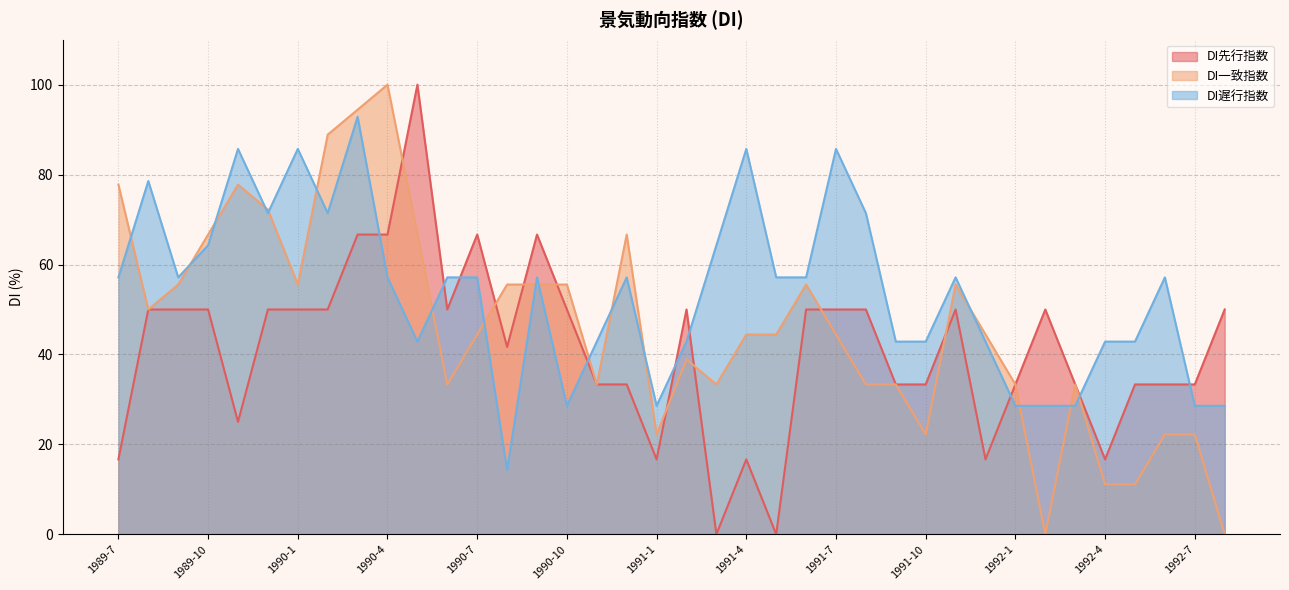

Read the DI一致指数 value at 1989-8.

50.0